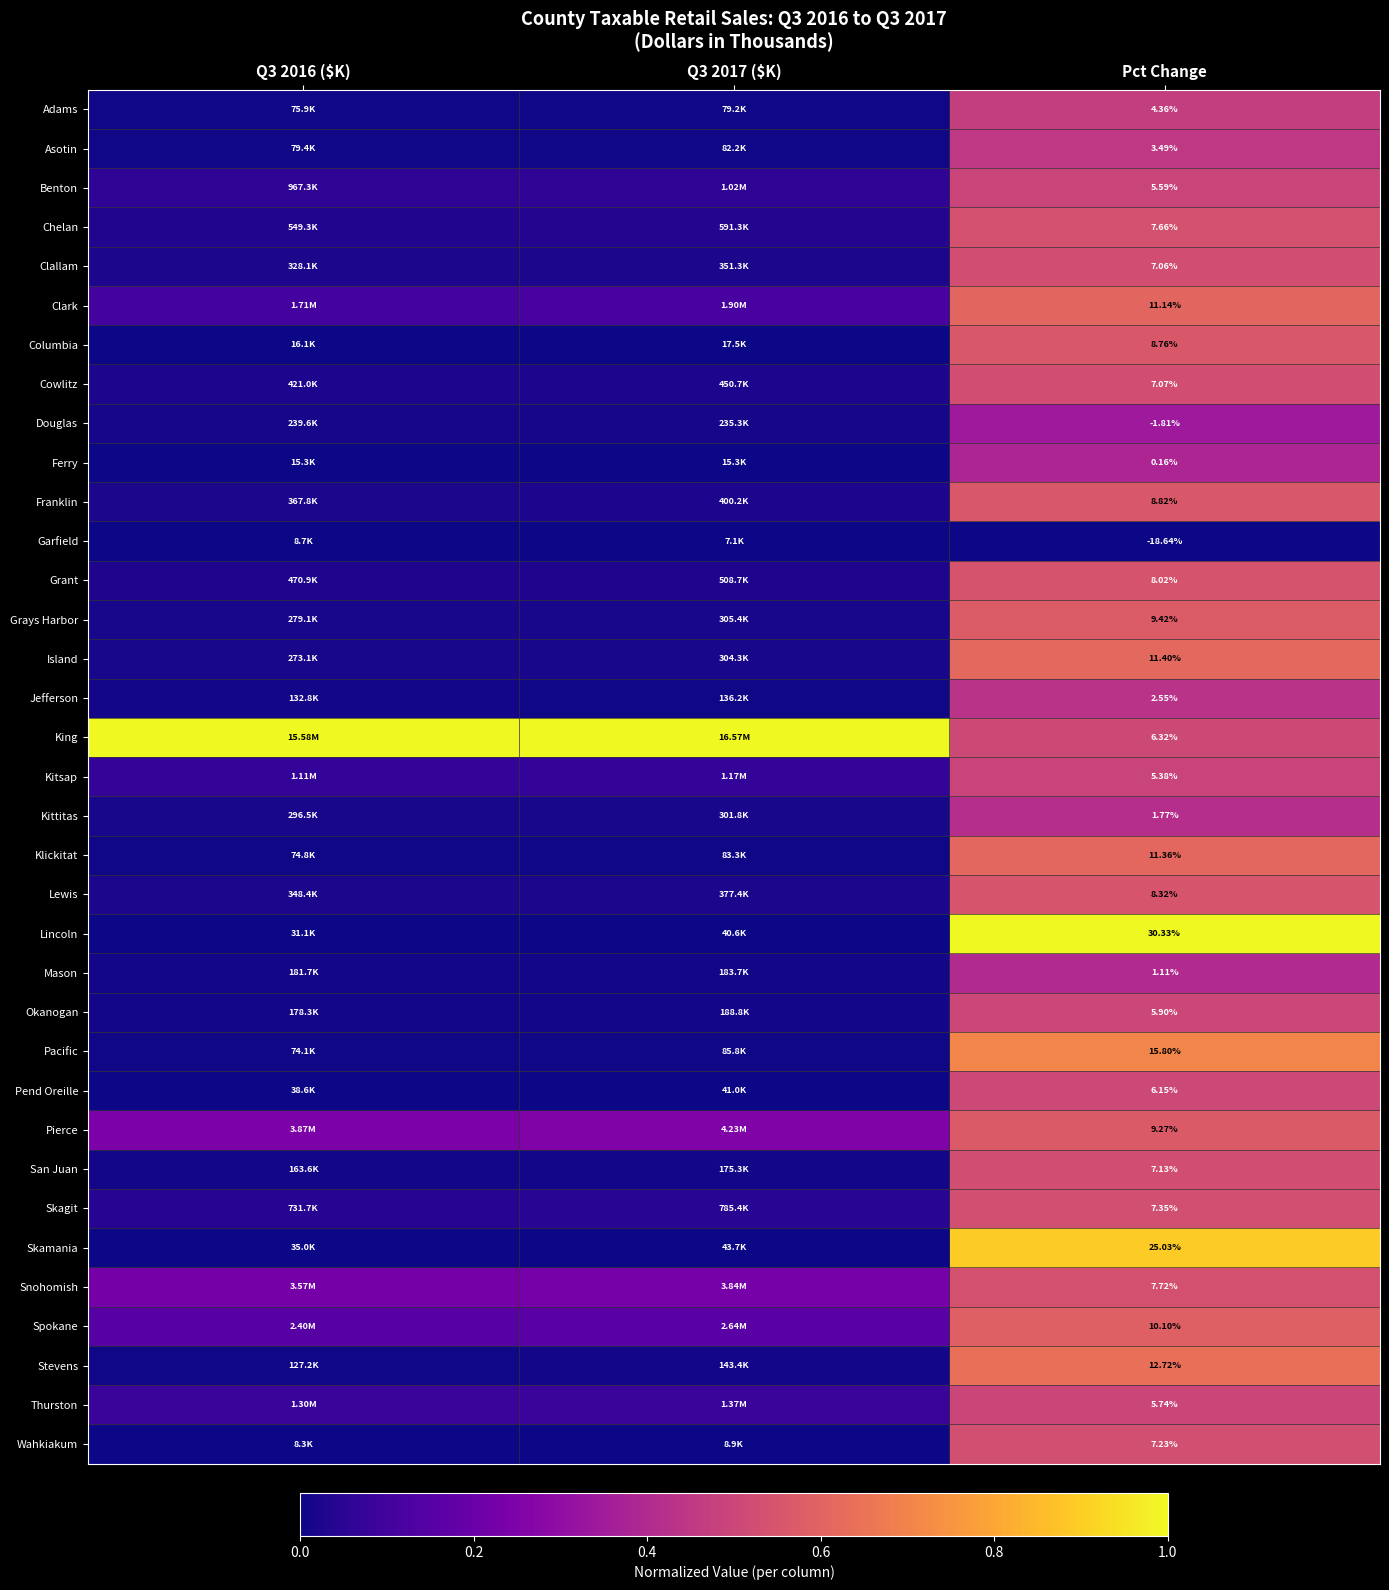

What is the spread (max minus min) of values at Pct Change?

49.0